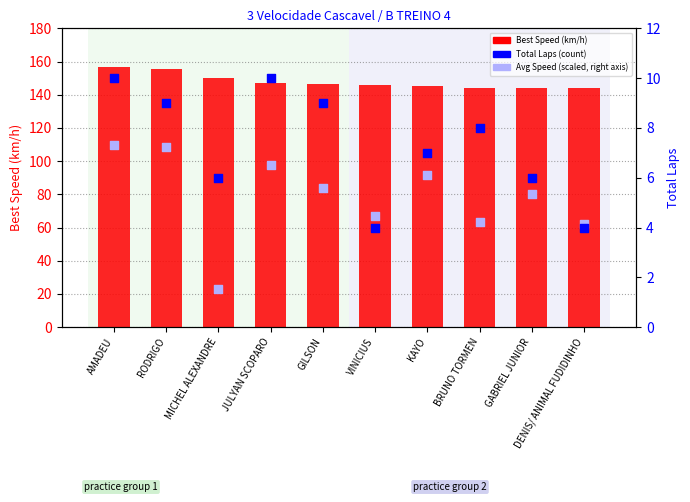

Which series contains the highest Y value?

Best Speed (km/h)